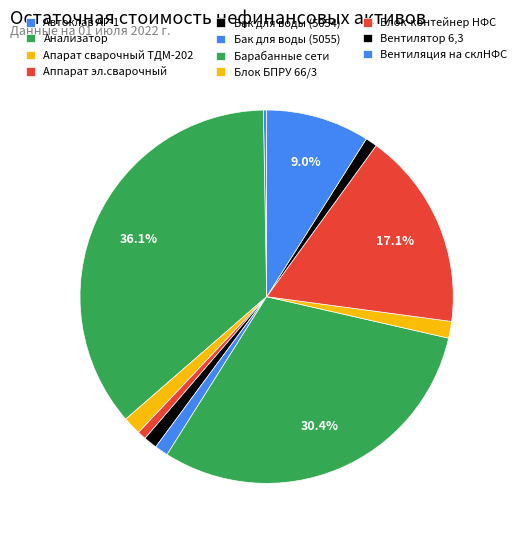

Is the sum of Аппарат эл.сварочный and Вентилятор 6,3 greater than half?

No